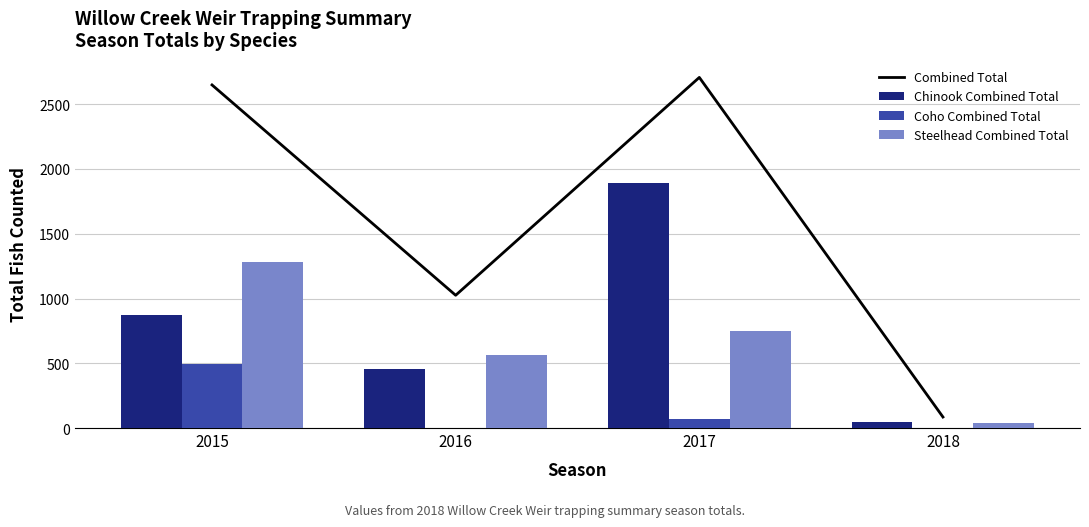

The Coho Combined Total series shows 287 at 2015. True or false?

False